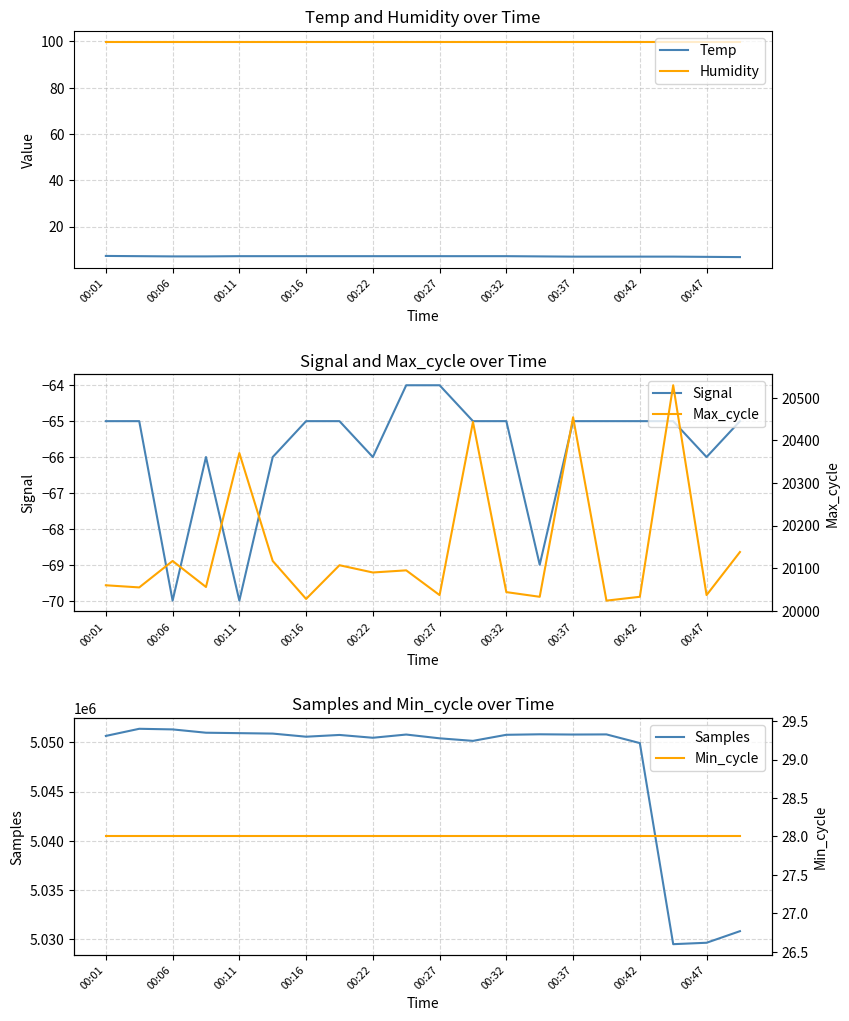

True or false: Temp and Humidity intersect in this chart.

False